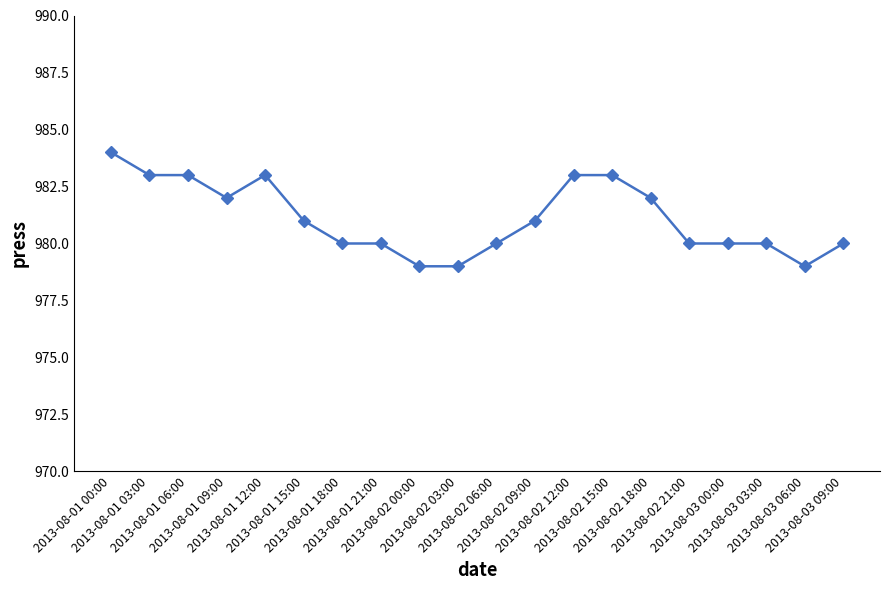

What is the change in value from 2013-08-01 09:00 to 2013-08-01 18:00?

-2